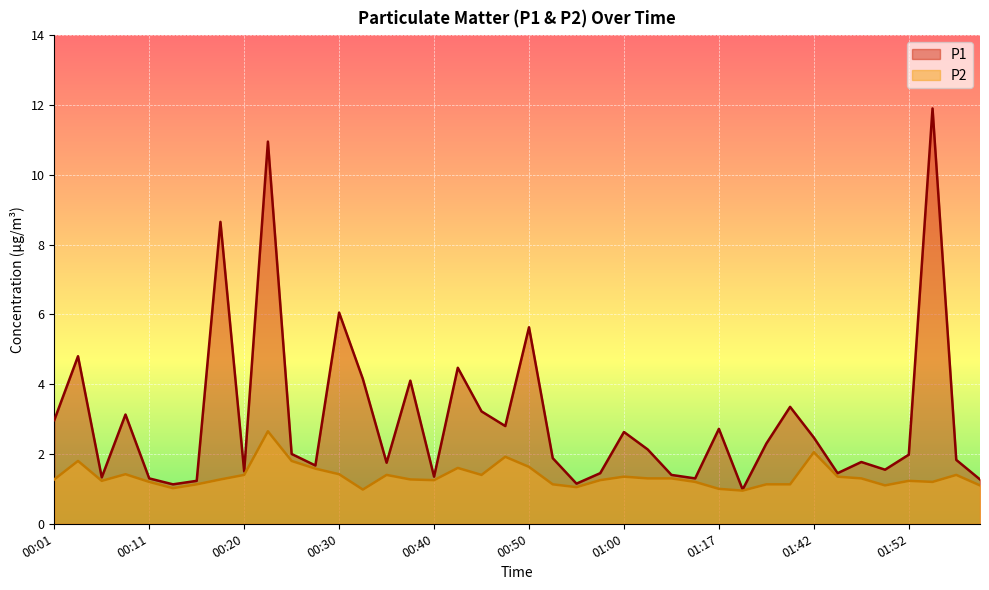

At which label does P2 first exceed 1?

00:01